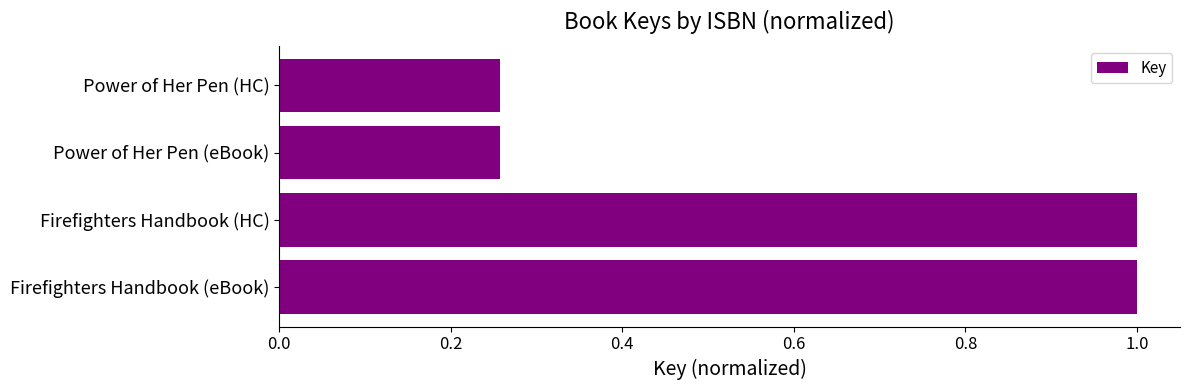

What is the maximum value shown in the chart?

1.0